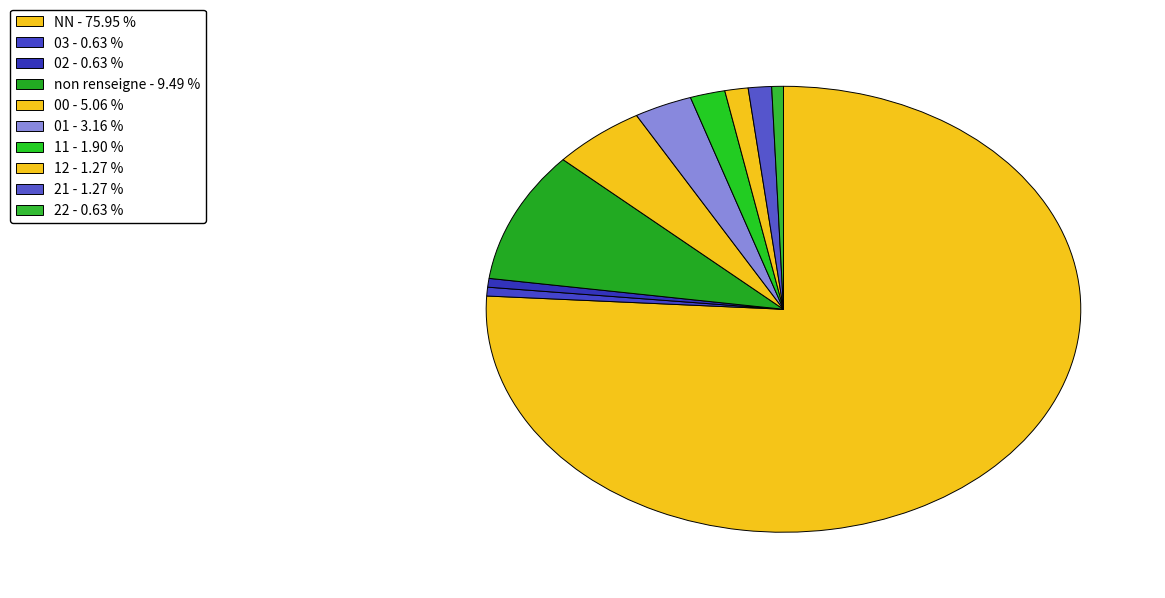

How many slices are in this pie chart?

10